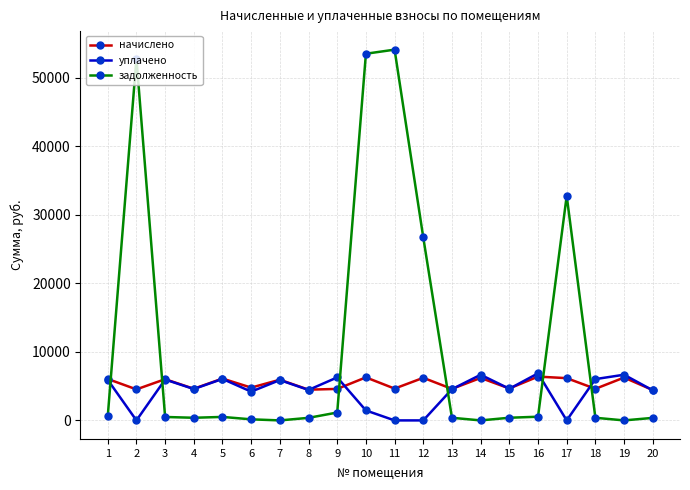

How many intersections are there between начислено and задолженность?

6